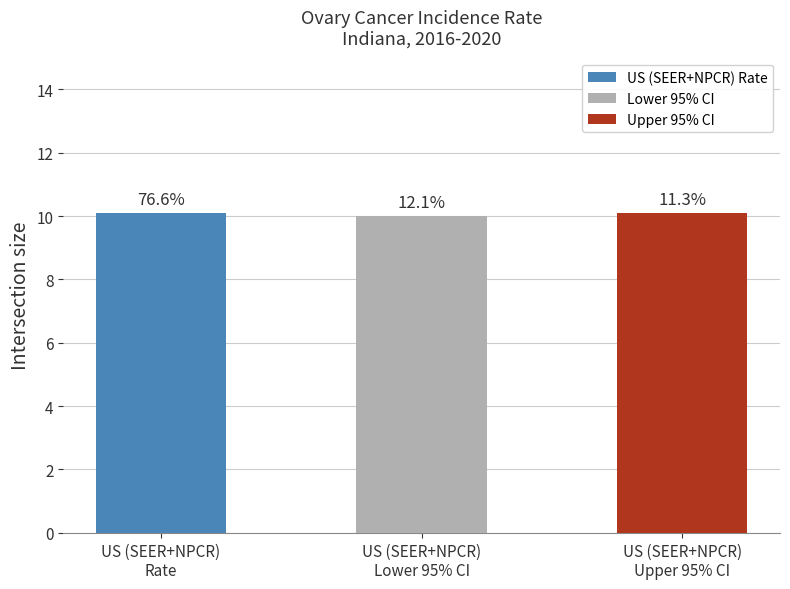

What is the difference between the second highest and minimum values?

0.1